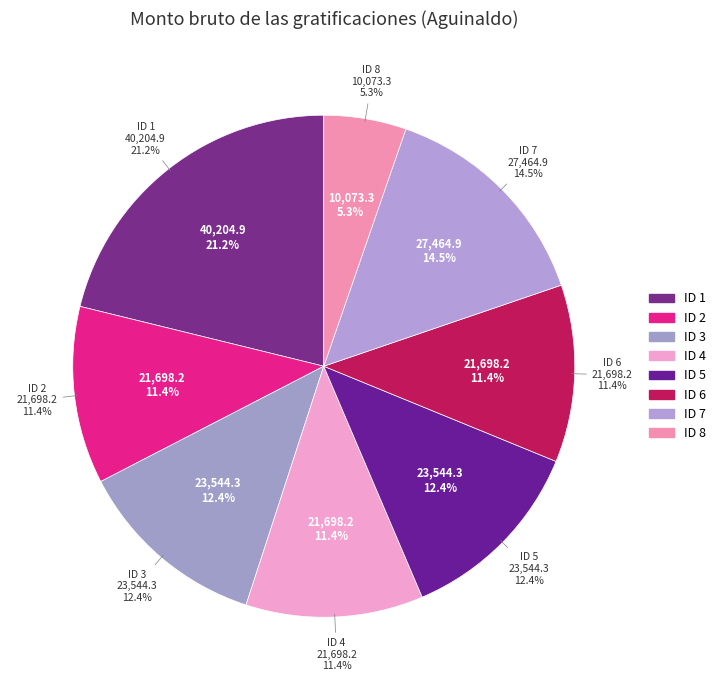

Rank the categories by value from lowest to highest.

ID 8, ID 2, ID 4, ID 6, ID 3, ID 5, ID 7, ID 1